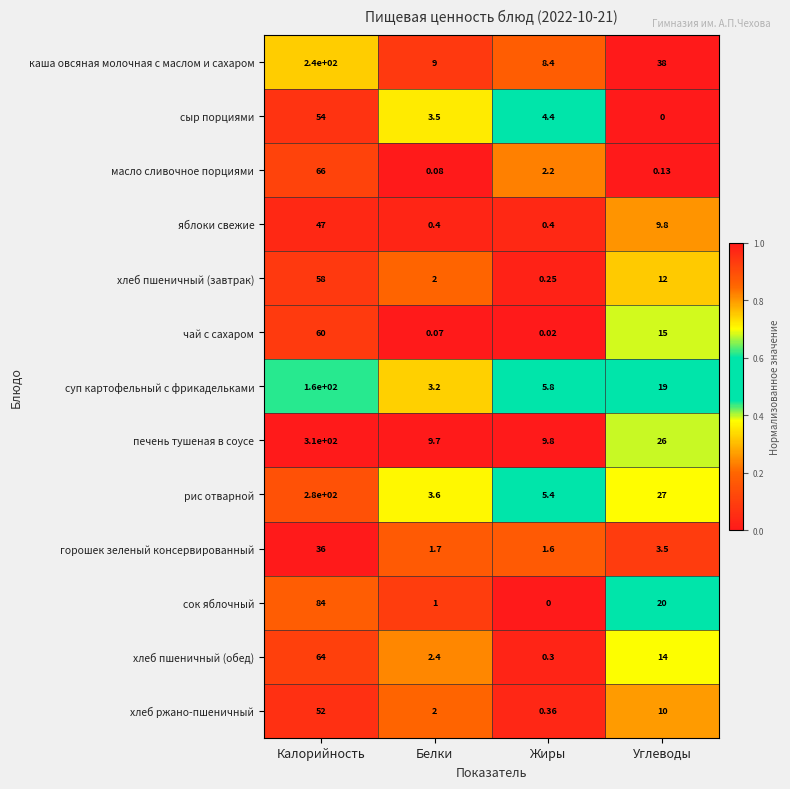

At which category is the sum across all series the highest?

Калорийность